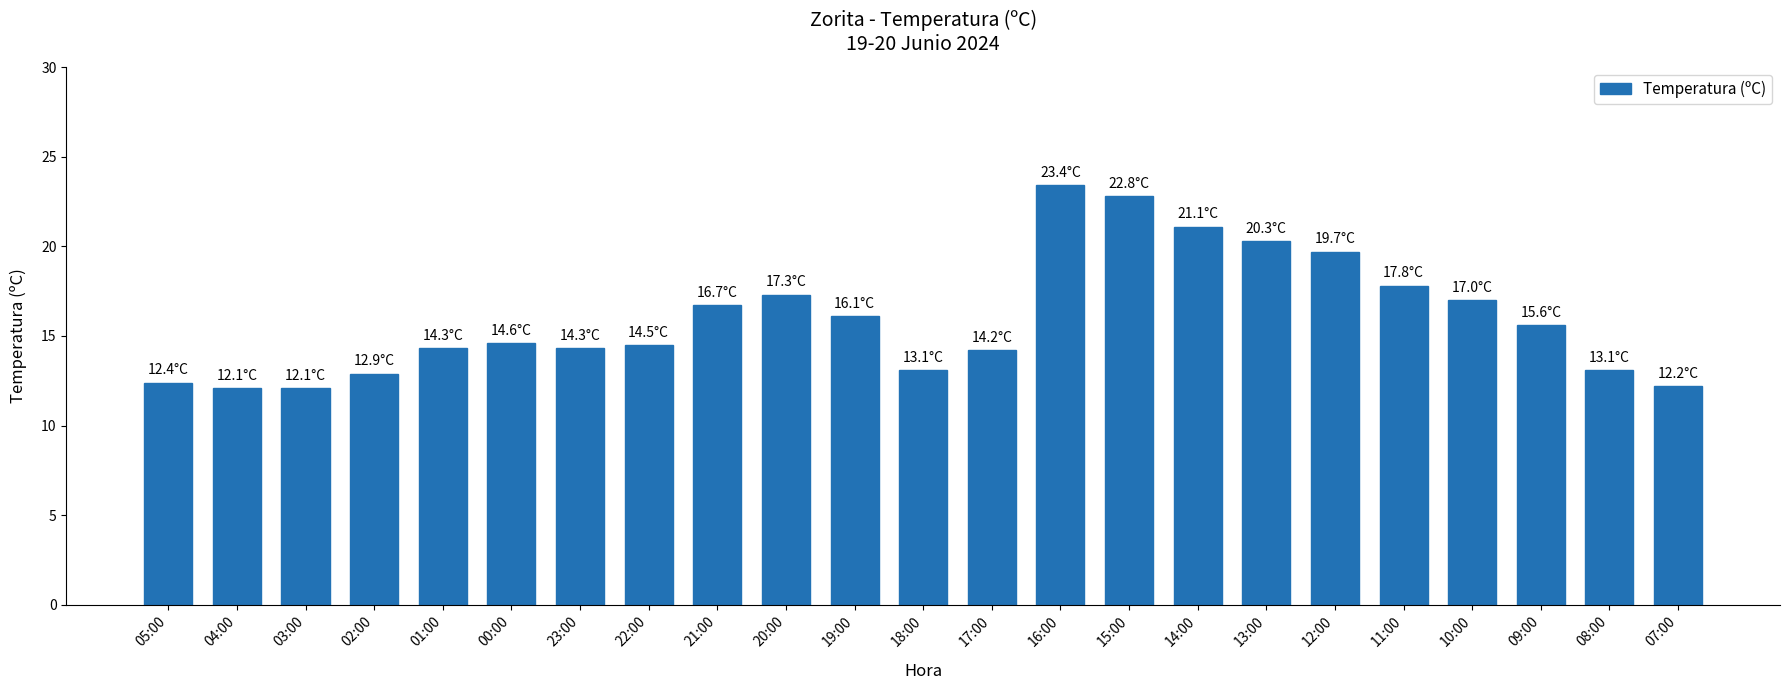

How many categories are shown in the chart?

23